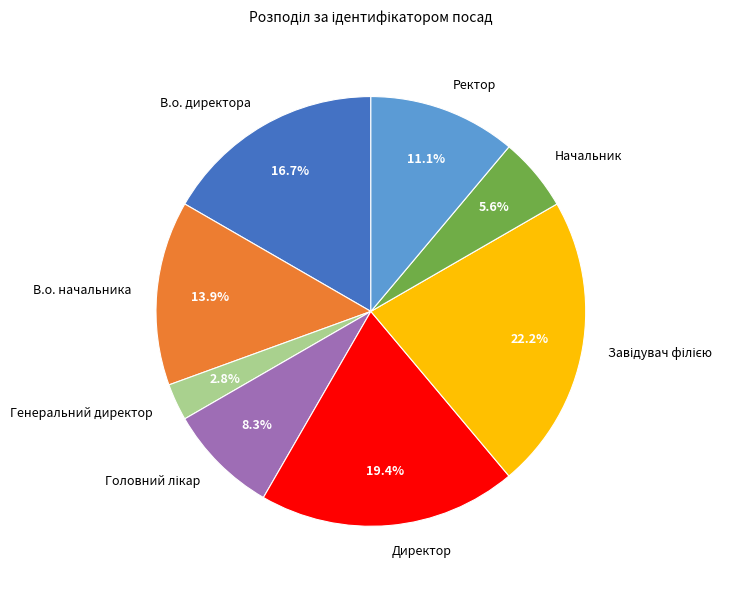

Does any single category account for the majority?

No